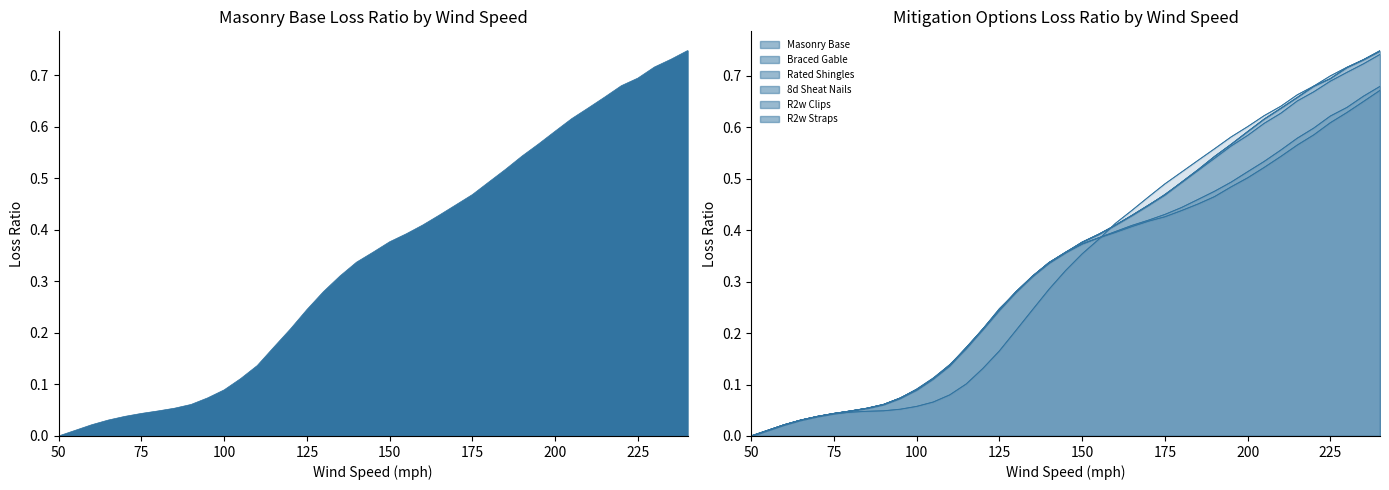

Which series has the largest total across all categories?

Masonry Base